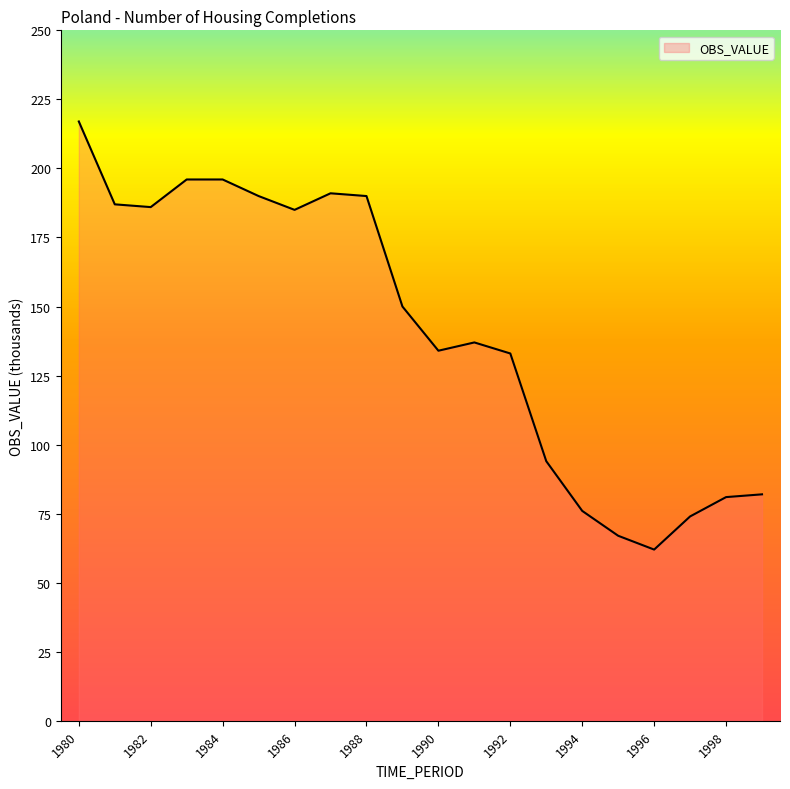

What is the greatest value displayed?

217